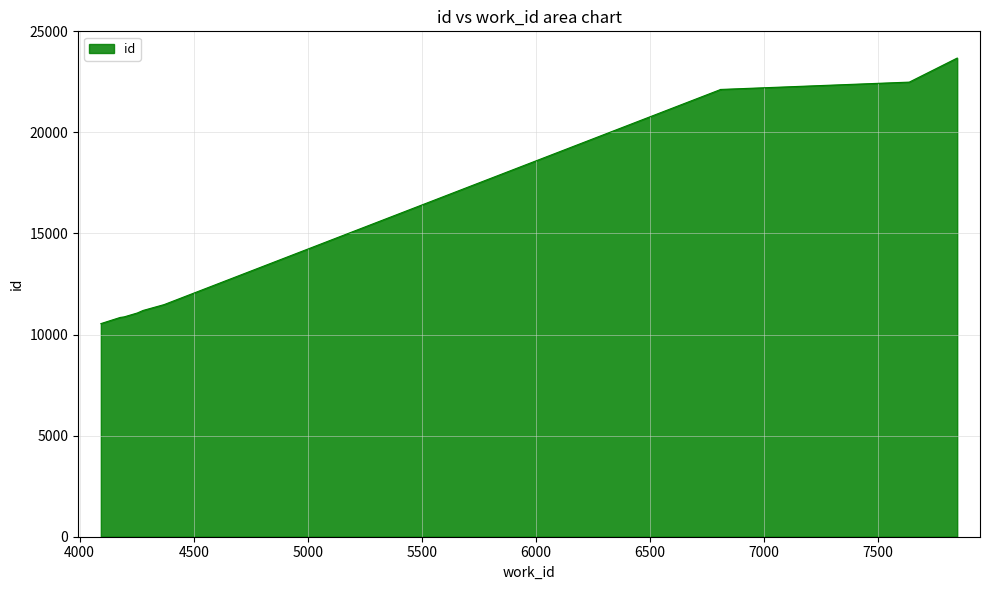

List the labels in order of value, smallest first.

4093, 4178, 4195, 4253, 4278, 4370, 6808, 6808, 7636, 7846